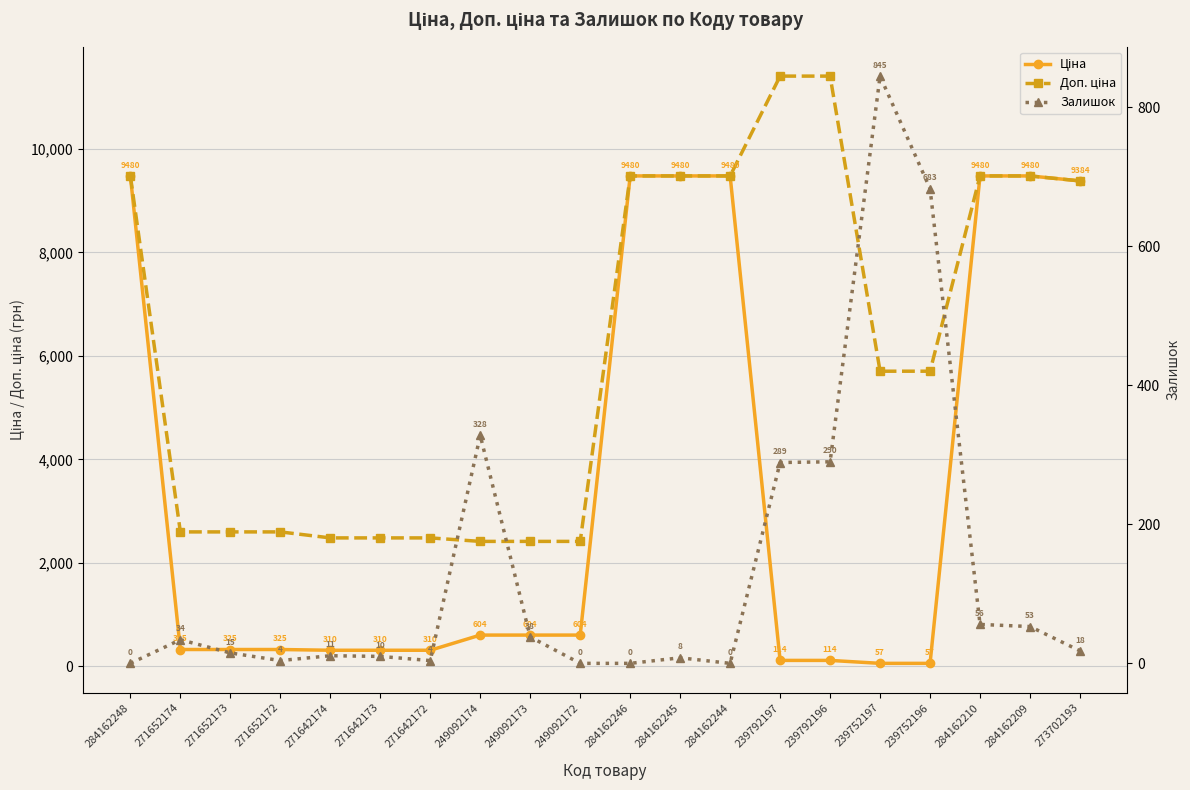

How many lines are shown in the chart?

3